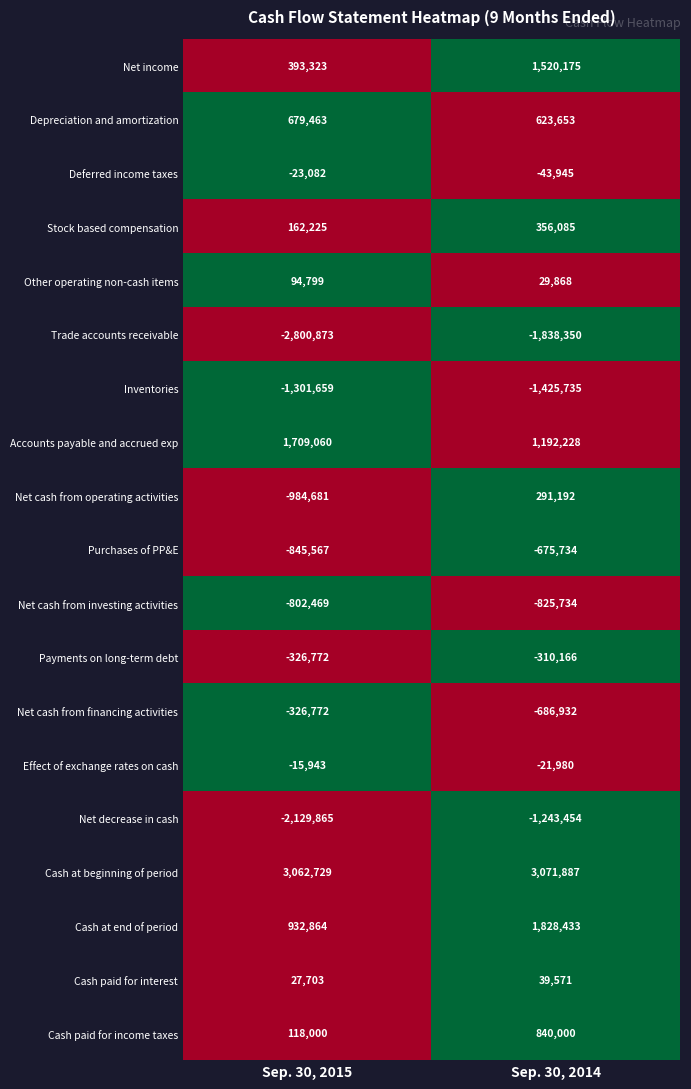

The Other operating non-cash items series shows 94799 at Sep. 30, 2015. True or false?

True